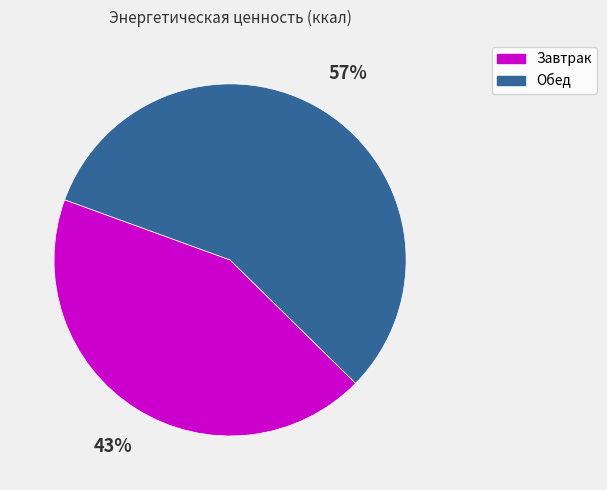

Is it true that Обед is 57% of the pie?

True